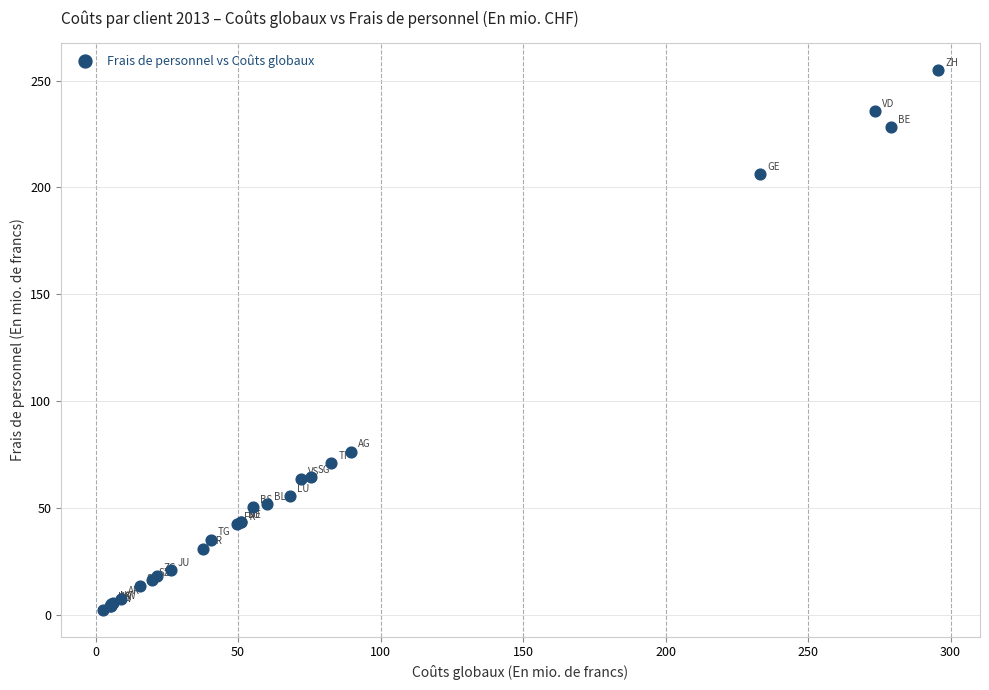

What Y value in the scatter plot is closest to 128?

76.4